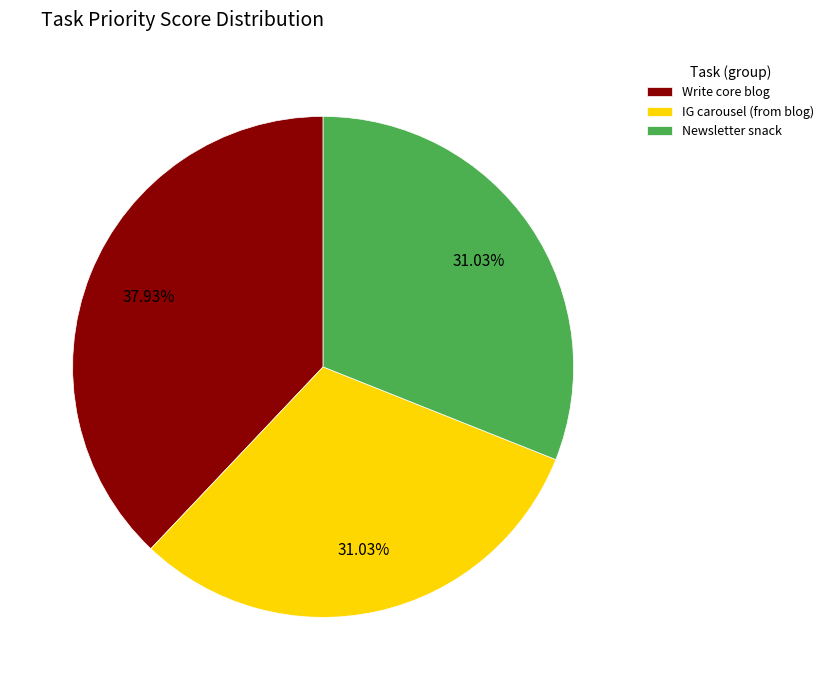

How many slices are in this pie chart?

3